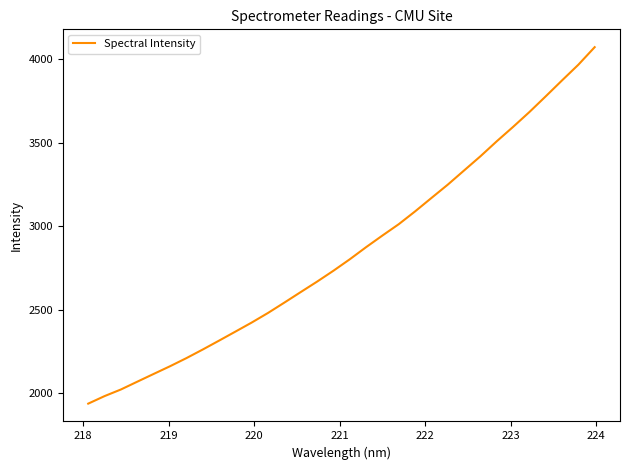

What is the smallest value displayed?

1937.8